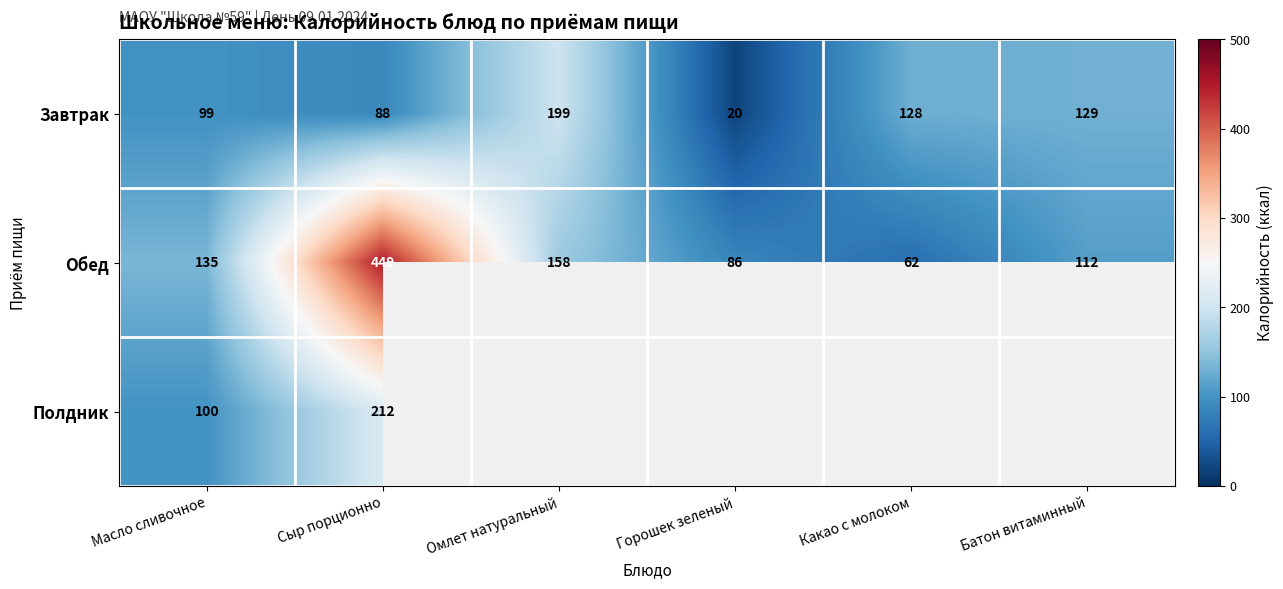

How many distinct data groups are displayed?

3